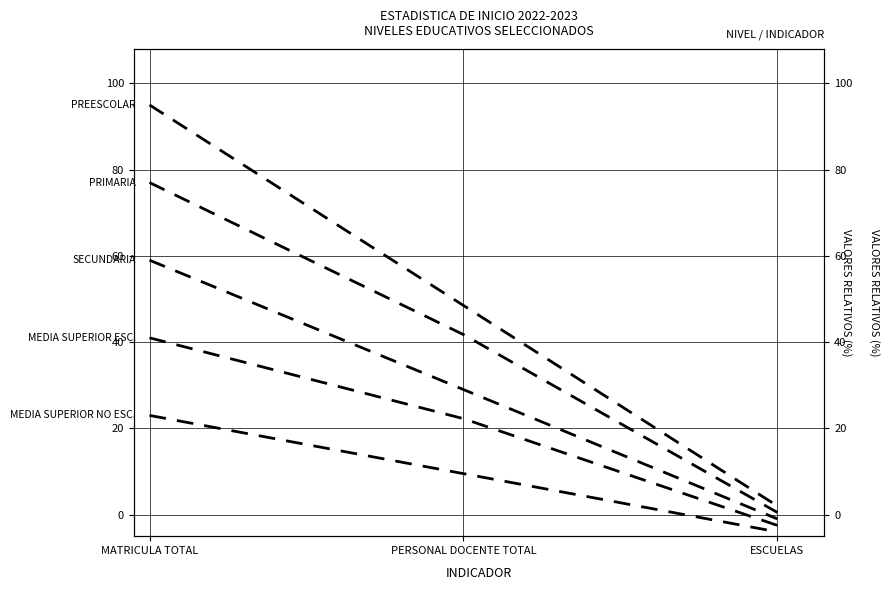

The MEDIA SUPERIOR NO ESC. series shows 40.9 at MATRICULA TOTAL. True or false?

False